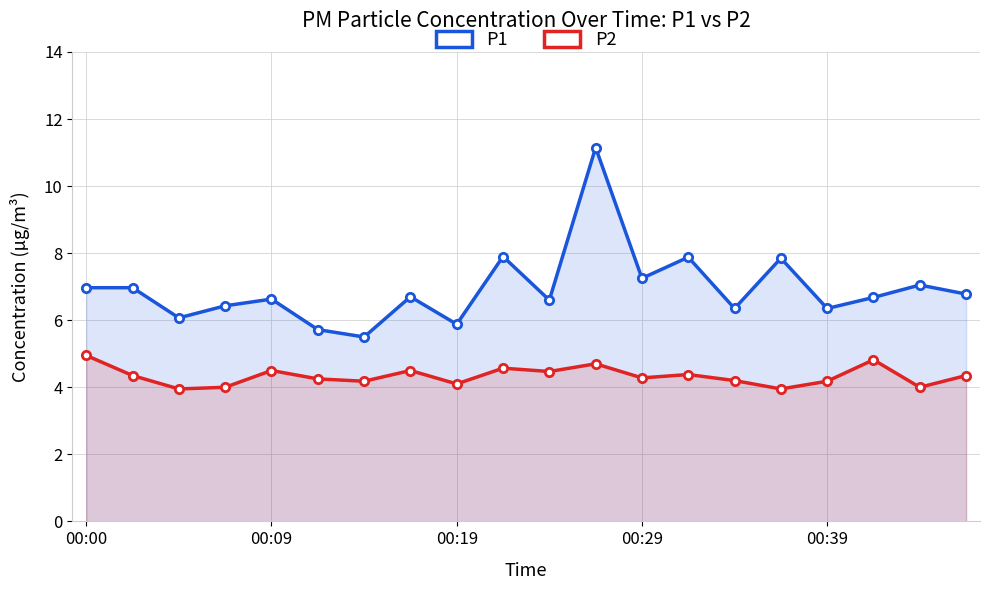

Between 00:39 and 7, which series saw the biggest shift?

P1